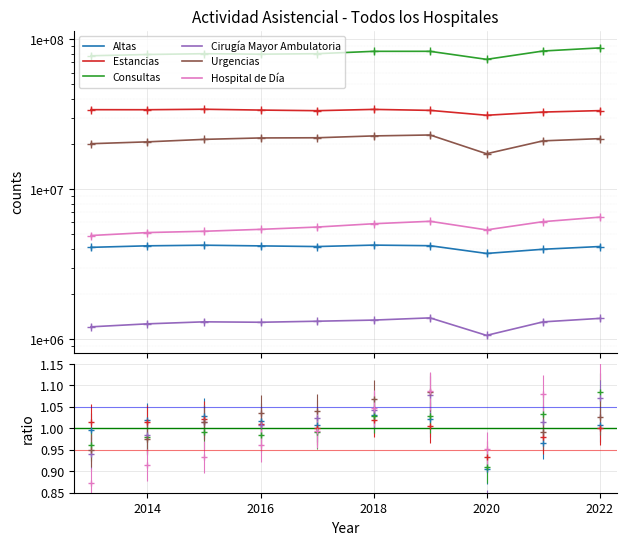

What value does the Urgencias series have at 2018, to the nearest 100?

22652100